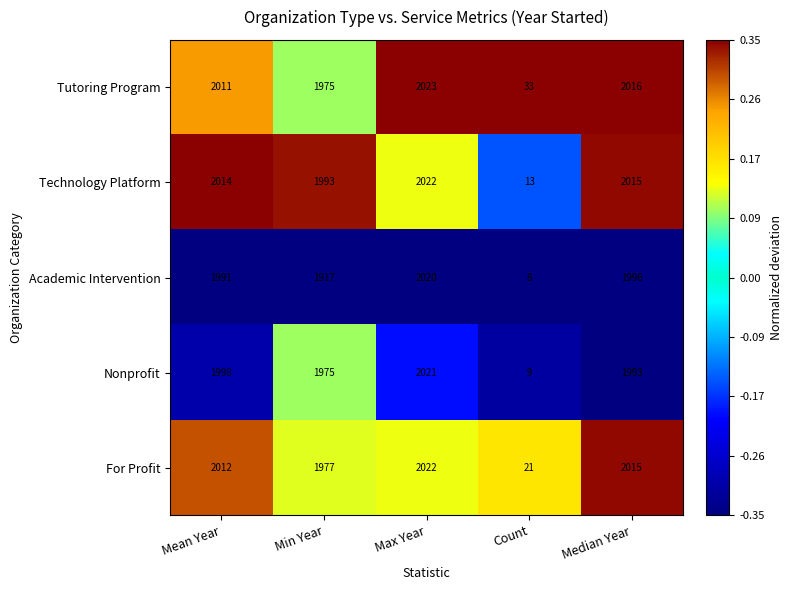

At which label is Academic Intervention closest to 1014?

Min Year